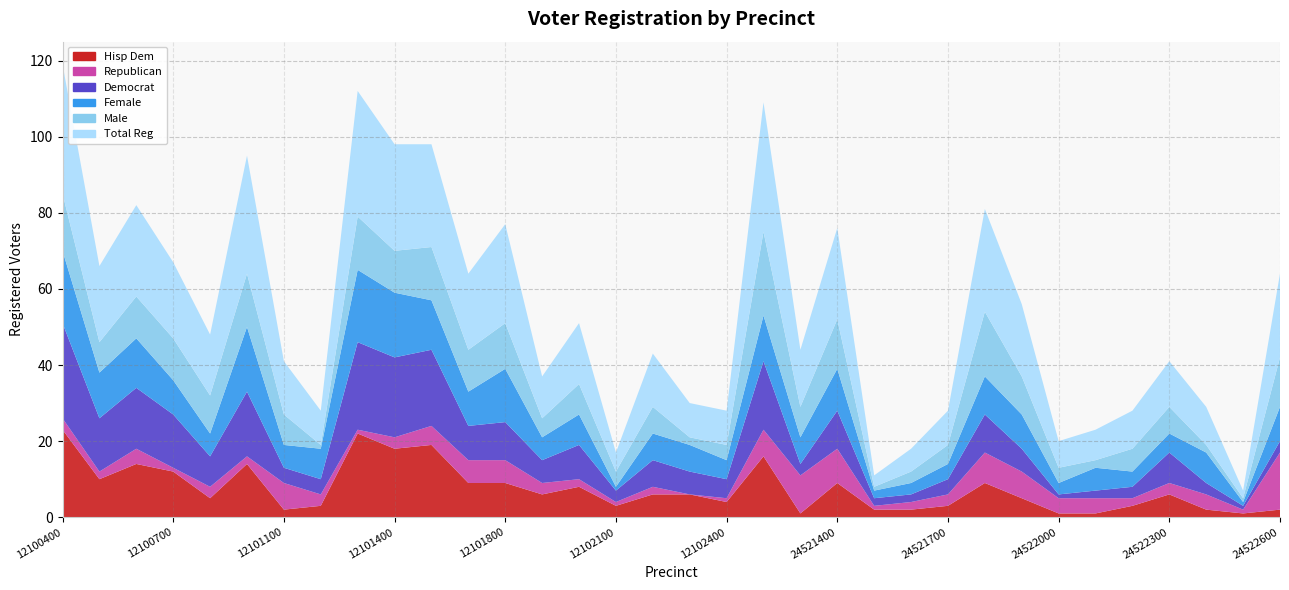

Reading left to right, list all the values displayed in this chart.

totreg_r: 12100400=34	12100500=20	12100600=24	12100700=20	12100800=16	12101000=31	12101100=14	12101200=9	12101300=33	12101400=28	12101600=27	12101700=20	12101800=26	12101900=11	12102000=16	12102100=5	12102200=14	12102300=9	12102400=9	12104200=34	24520500=15	24521400=24	24521500=3	24521600=6	24521700=9	24521800=27	24521900=19	24522000=7	24522100=8	24522200=10	24522300=12	24522400=10	24522500=2	24522600=22
male: 12100400=15	12100500=8	12100600=11	12100700=11	12100800=10	12101000=14	12101100=8	12101200=1	12101300=14	12101400=11	12101600=14	12101700=11	12101800=12	12101900=5	12102000=8	12102100=4	12102200=7	12102300=2	12102400=4	12104200=22	24520500=8	24521400=13	24521500=1	24521600=3	24521700=5	24521800=17	24521900=10	24522000=4	24522100=2	24522200=6	24522300=7	24522400=2	24522500=1	24522600=13
female: 12100400=19	12100500=12	12100600=13	12100700=9	12100800=6	12101000=17	12101100=6	12101200=8	12101300=19	12101400=17	12101600=13	12101700=9	12101800=14	12101900=6	12102000=8	12102100=1	12102200=7	12102300=7	12102400=5	12104200=12	24520500=7	24521400=11	24521500=2	24521600=3	24521700=4	24521800=10	24521900=9	24522000=3	24522100=6	24522200=4	24522300=5	24522400=8	24522500=1	24522600=9
dem: 12100400=25	12100500=14	12100600=16	12100700=14	12100800=8	12101000=17	12101100=4	12101200=4	12101300=23	12101400=21	12101600=20	12101700=9	12101800=10	12101900=6	12102000=9	12102100=3	12102200=7	12102300=6	12102400=5	12104200=18	24520500=3	24521400=10	24521500=2	24521600=2	24521700=4	24521800=10	24521900=6	24522000=1	24522100=2	24522200=3	24522300=8	24522400=3	24522500=1	24522600=3
rep: 12100400=3	12100500=2	12100600=4	12100700=1	12100800=3	12101000=2	12101100=7	12101200=3	12101300=1	12101400=3	12101600=5	12101700=6	12101800=6	12101900=3	12102000=2	12102100=1	12102200=2	12102300=0	12102400=1	12104200=7	24520500=10	24521400=9	24521500=1	24521600=2	24521700=3	24521800=8	24521900=7	24522000=4	24522100=4	24522200=2	24522300=3	24522400=4	24522500=1	24522600=15
hispdem: 12100400=23	12100500=10	12100600=14	12100700=12	12100800=5	12101000=14	12101100=2	12101200=3	12101300=22	12101400=18	12101600=19	12101700=9	12101800=9	12101900=6	12102000=8	12102100=3	12102200=6	12102300=6	12102400=4	12104200=16	24520500=1	24521400=9	24521500=2	24521600=2	24521700=3	24521800=9	24521900=5	24522000=1	24522100=1	24522200=3	24522300=6	24522400=2	24522500=1	24522600=2